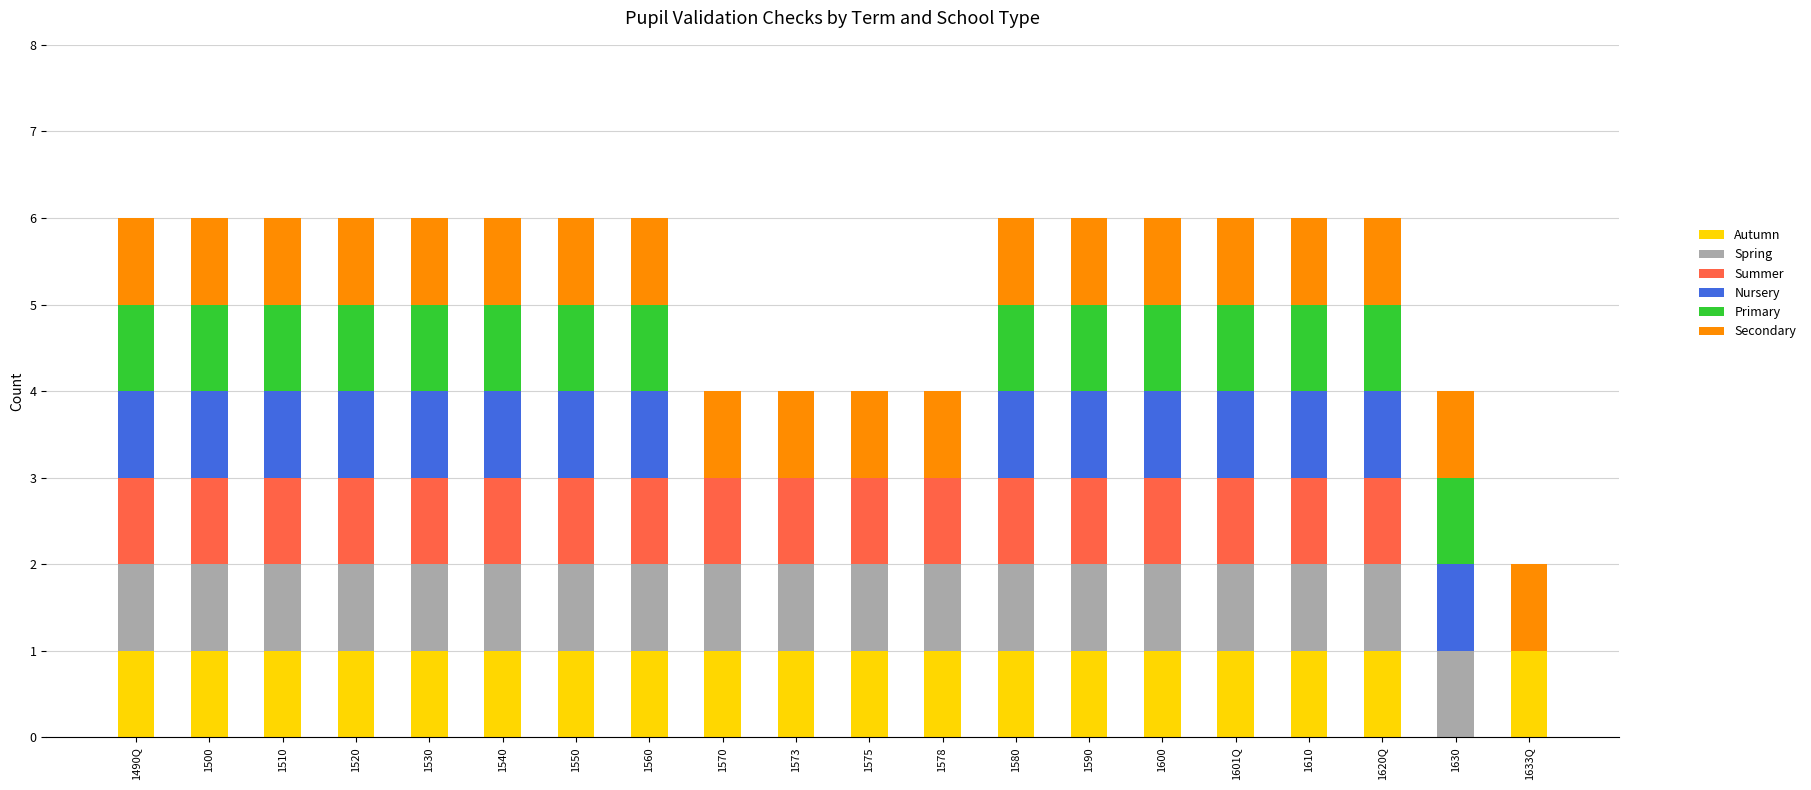

True or false: Autumn has a value of 1 at 1520.

True